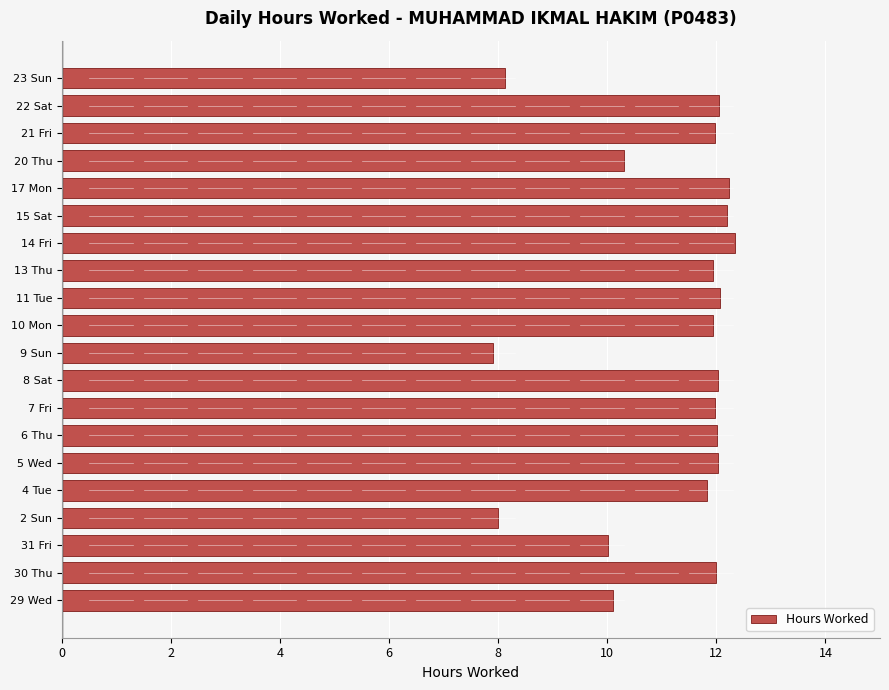

What is the sum of all values?

223.0